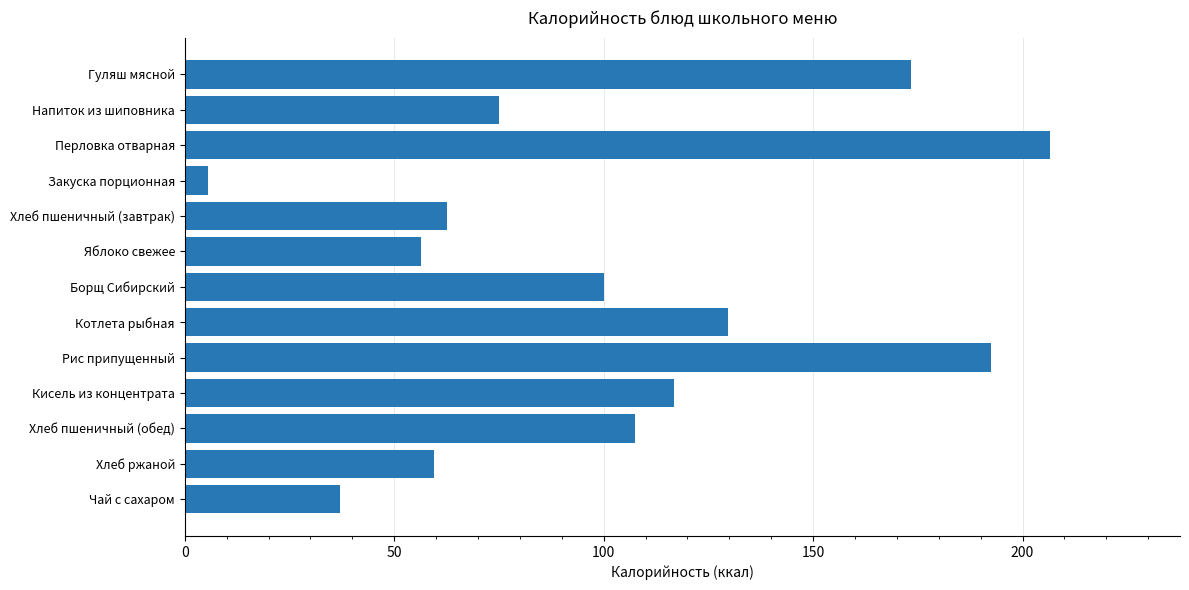

Where is the data nearest to the value 106?

Хлеб пшеничный (обед)